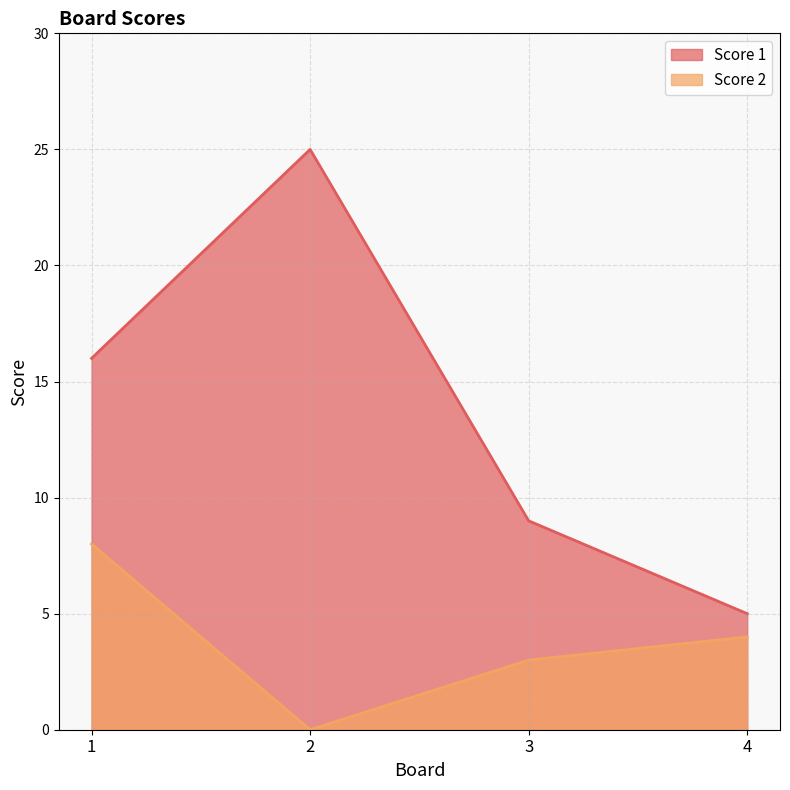

How many Score 1 values are between 9 and 25?

3